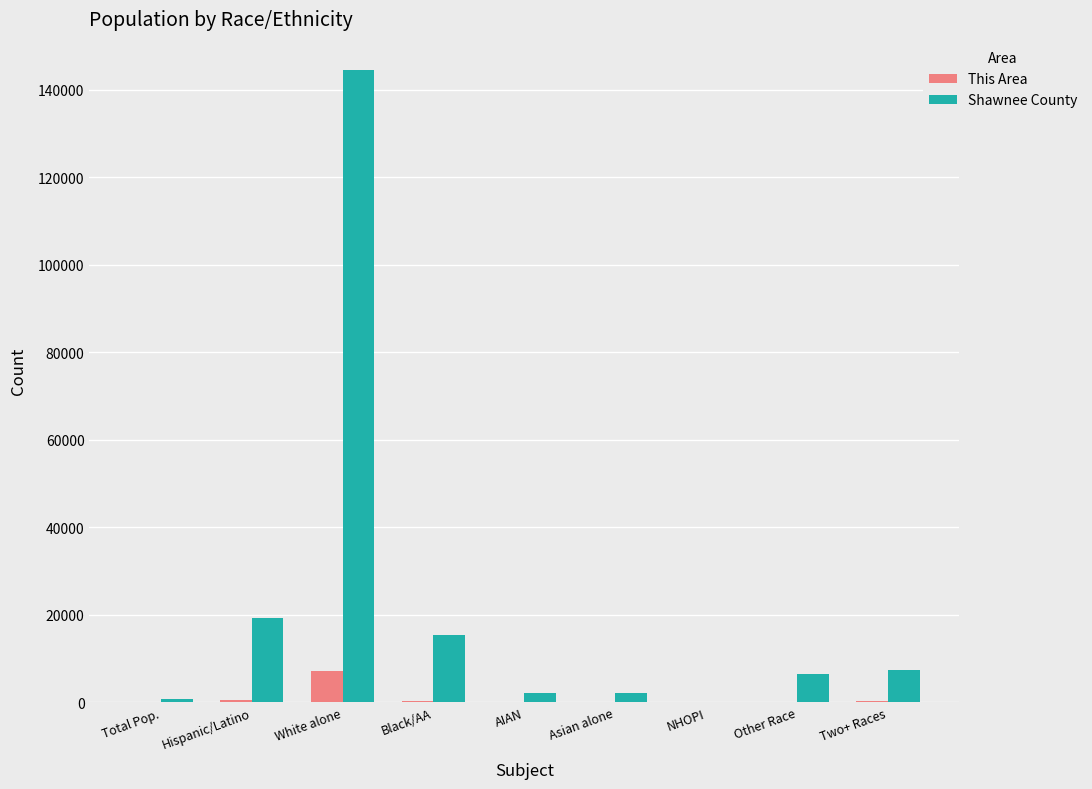

The Shawnee County series shows 15280 at Black/AA. True or false?

True